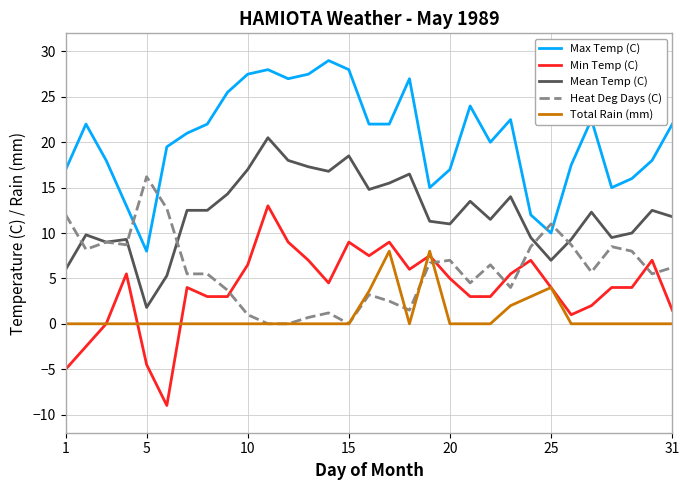

How many times do Heat Deg Days (C) and Max Temp (C) cross each other?

4